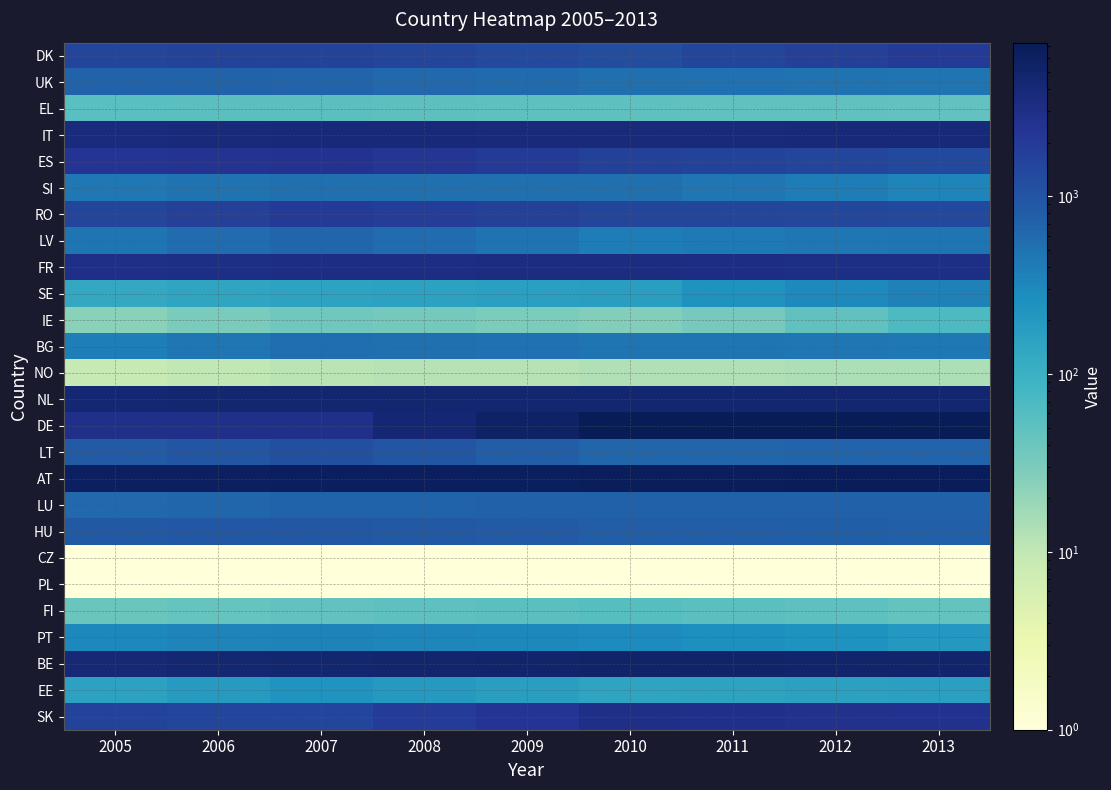

What is the spread (max minus min) of values at 2011?

7187.9